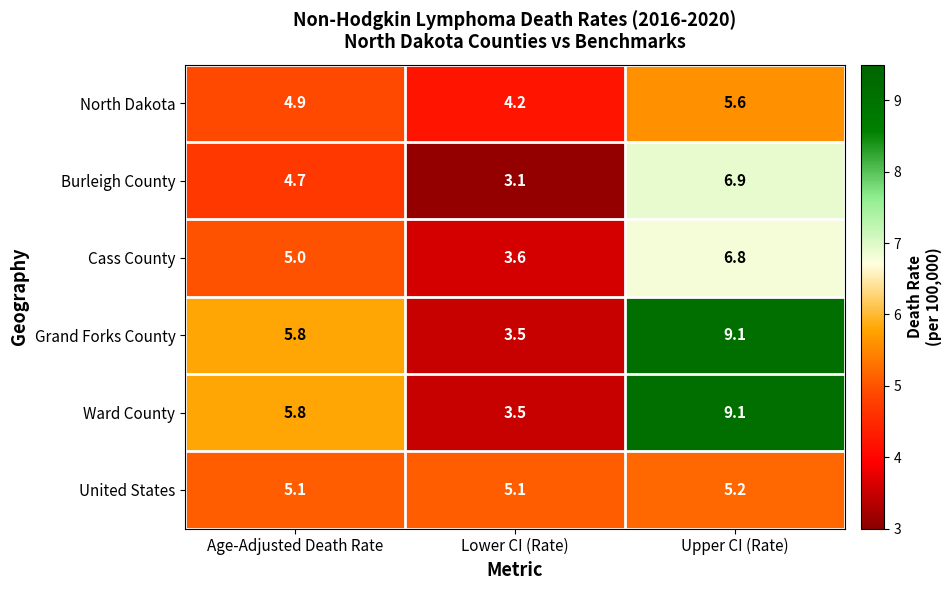

At which category is the sum across all series the highest?

Upper CI (Rate)